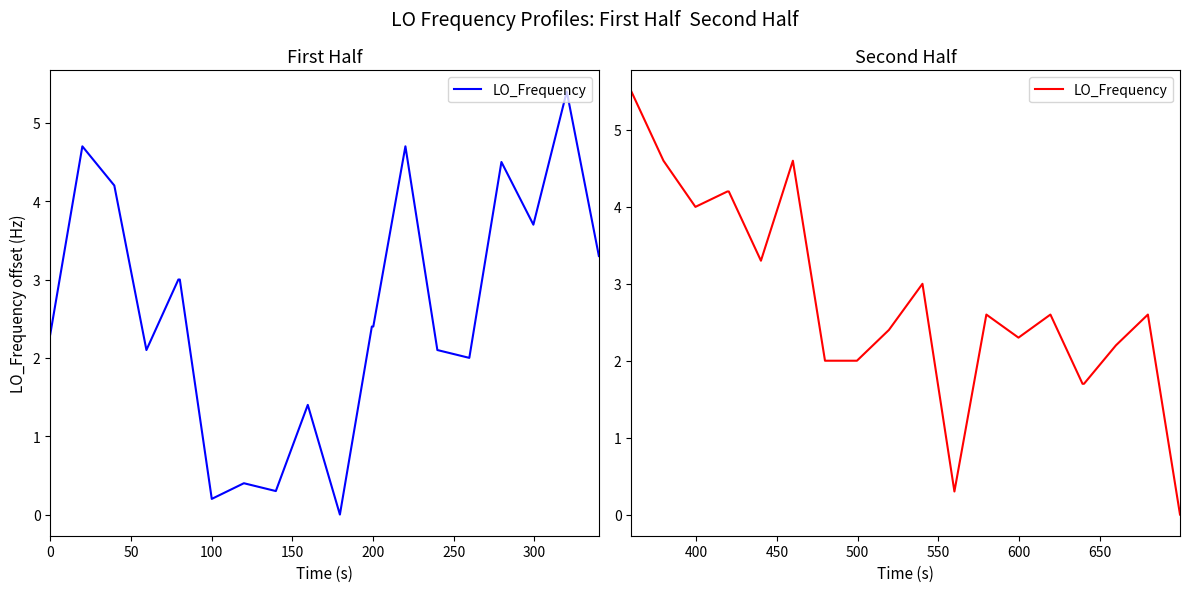

How many points are higher than both their immediate neighbors (excluding endpoints)?

5